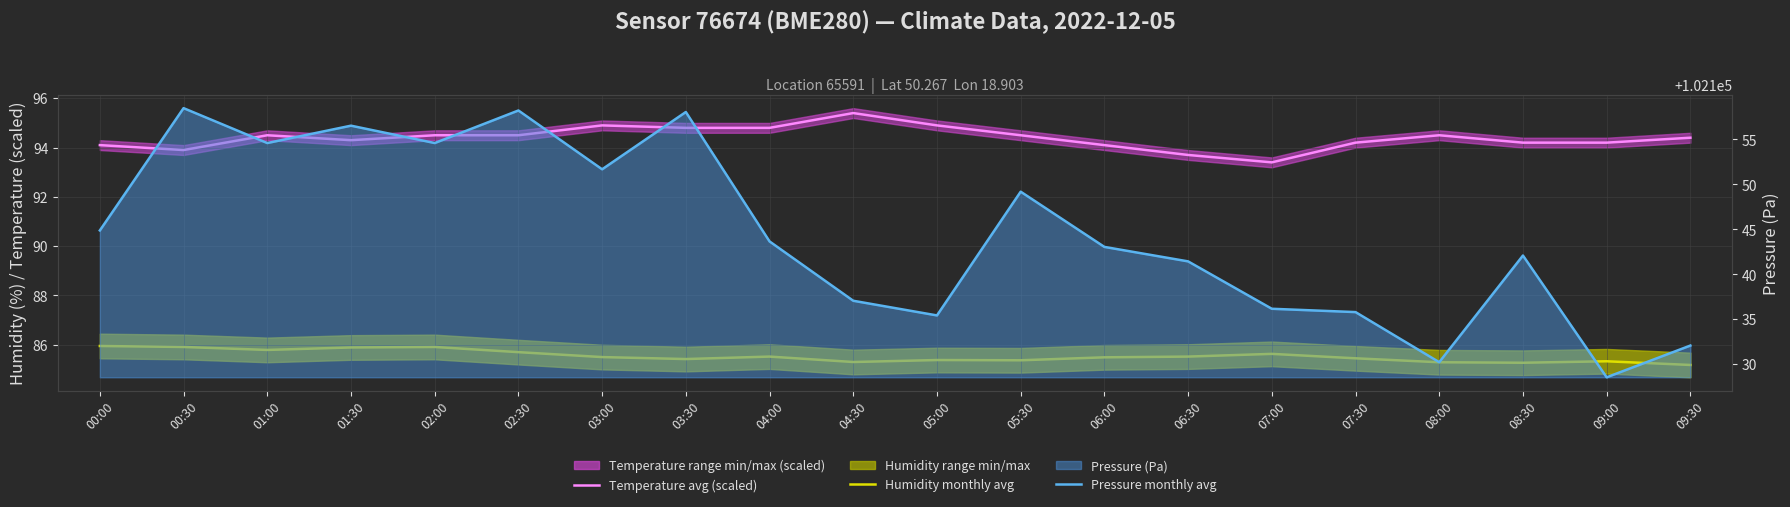

What is the average value of the Pressure monthly avg series?

102144.6